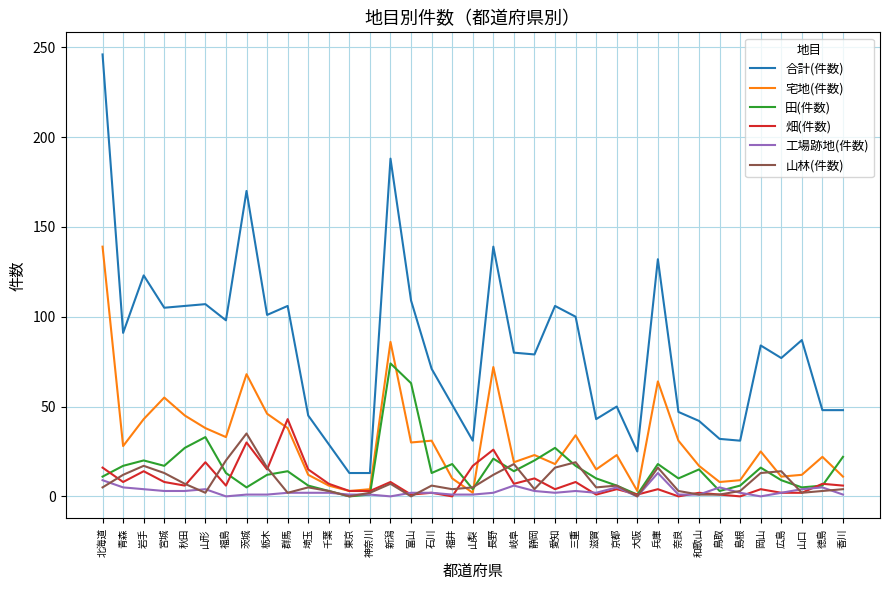

Which series has the largest total across all categories?

合計(件数)